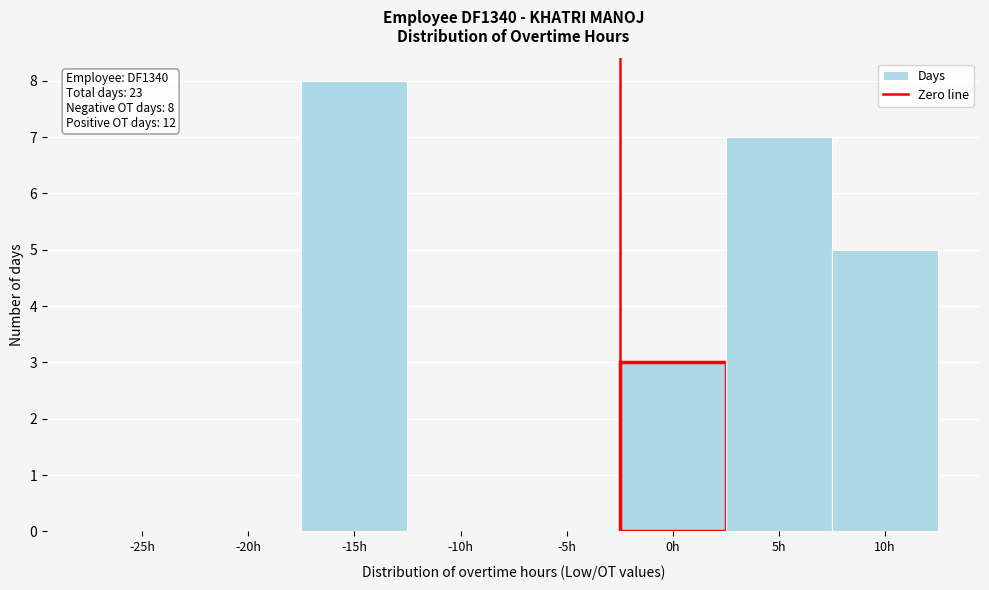

Reading left to right, extract all data points from this chart.

-25h=0	-20h=0	-15h=8	-10h=0	-5h=0	0h=3	5h=7	10h=5